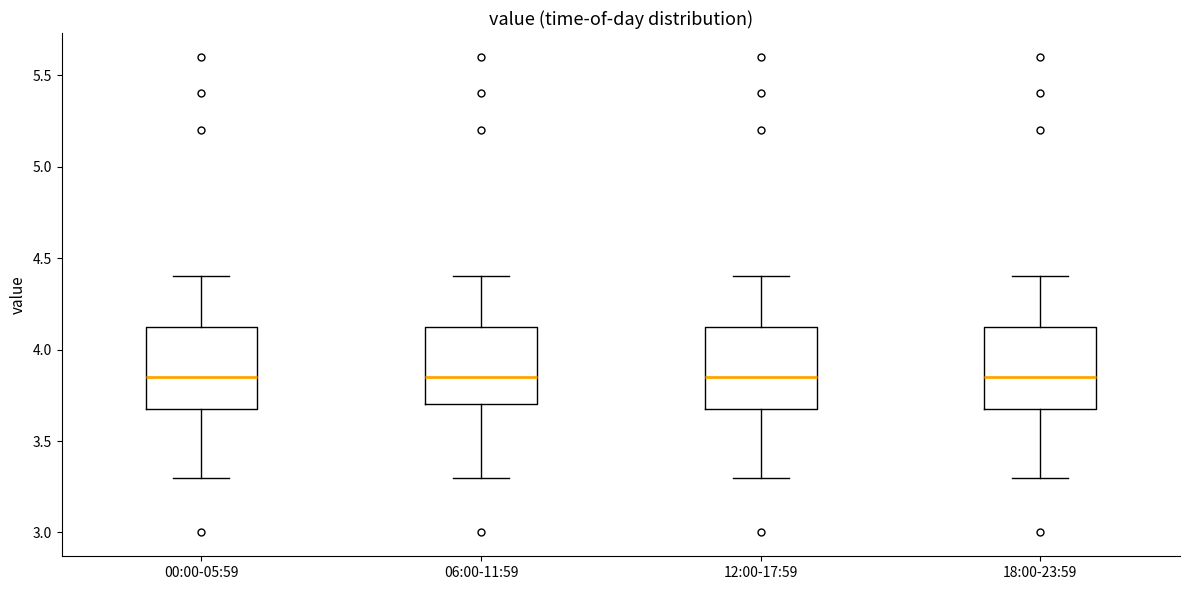

Reading left to right, read every box against the y-axis: the position of its median line, the range the box covers, and the ends of its whiskers. The values are not printed on the chart, so give them approximately, as read against the axis.

00:00-05:59: median 3.85, box 3.70 to 4.15, whiskers 3.30 to 4.40
06:00-11:59: median 3.85, box 3.70 to 4.15, whiskers 3.30 to 4.40
12:00-17:59: median 3.85, box 3.70 to 4.15, whiskers 3.30 to 4.40
18:00-23:59: median 3.85, box 3.70 to 4.15, whiskers 3.30 to 4.40